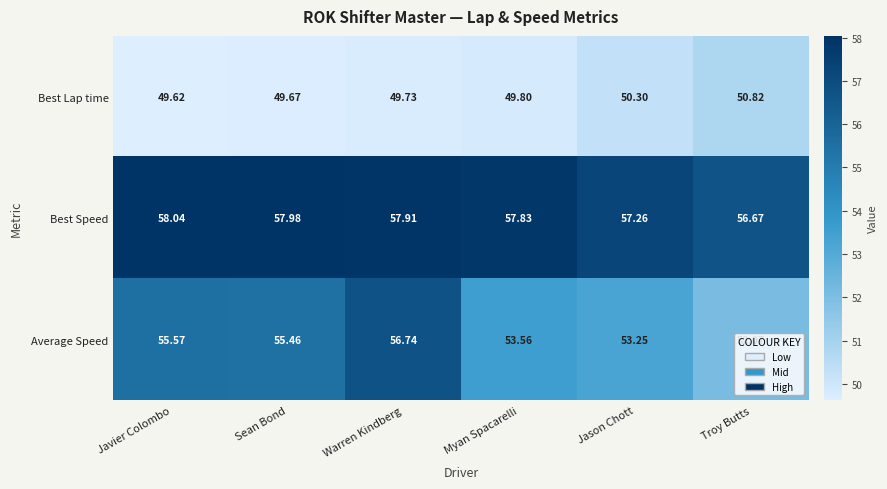

Which category has the lowest value in the Best Lap time series?

Javier Colombo